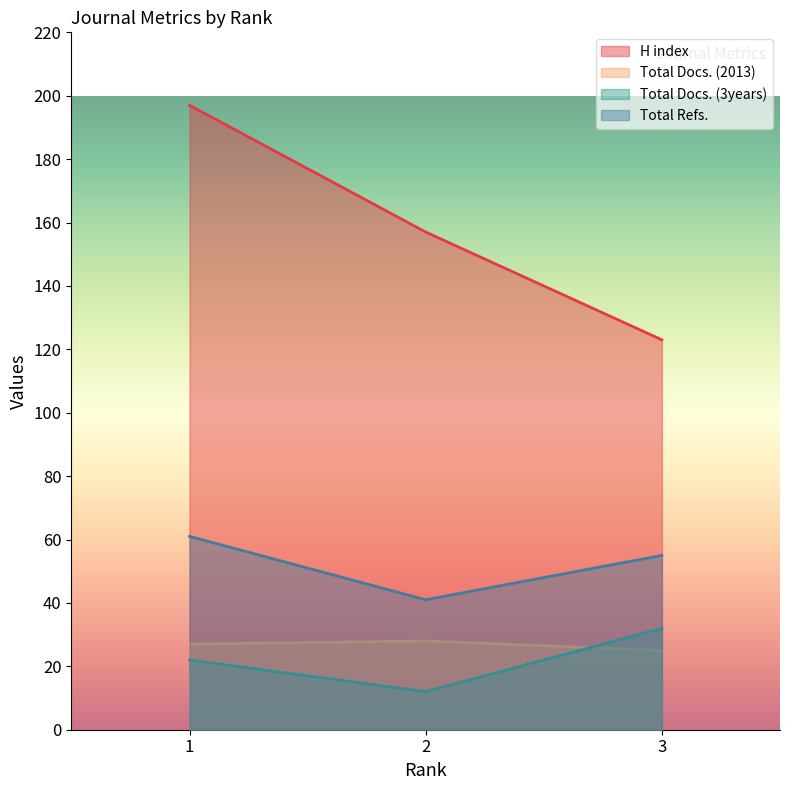

Which series has the widest spread of values?

H index